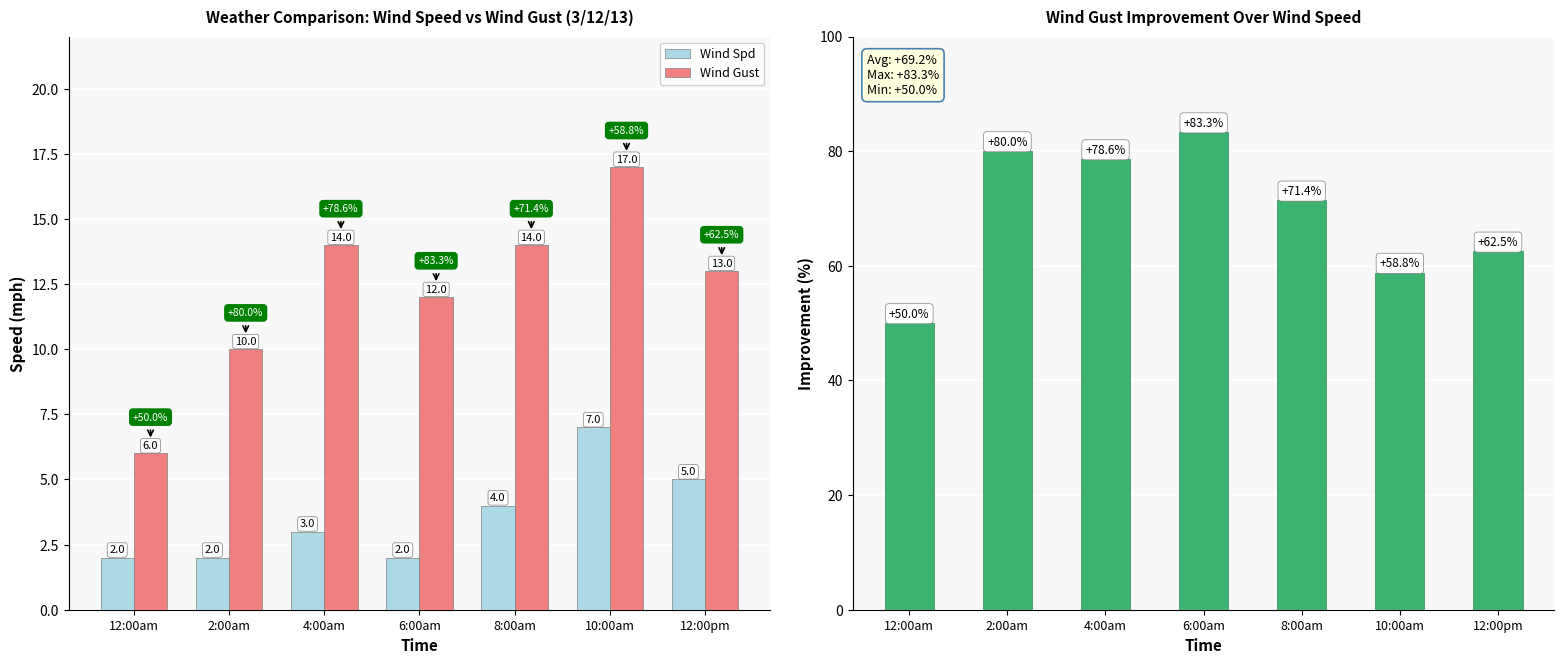

Is it true that Wind Gust equals 12.0 at 6:00am?

True